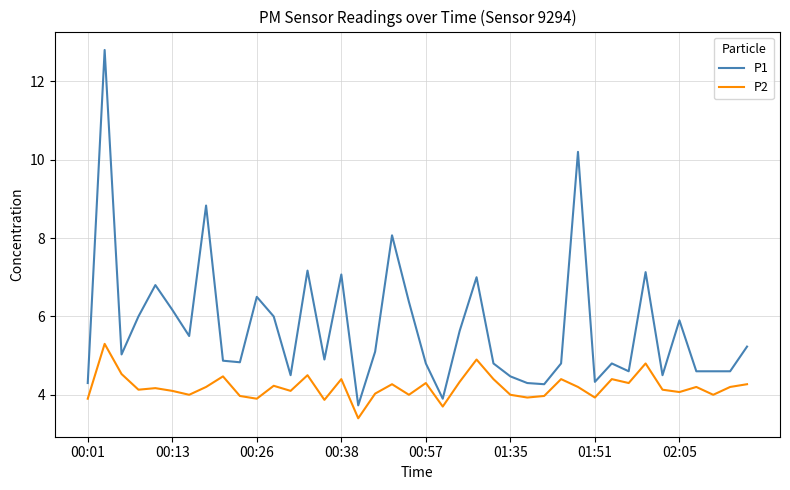

Which series has the largest range (max minus min)?

P1